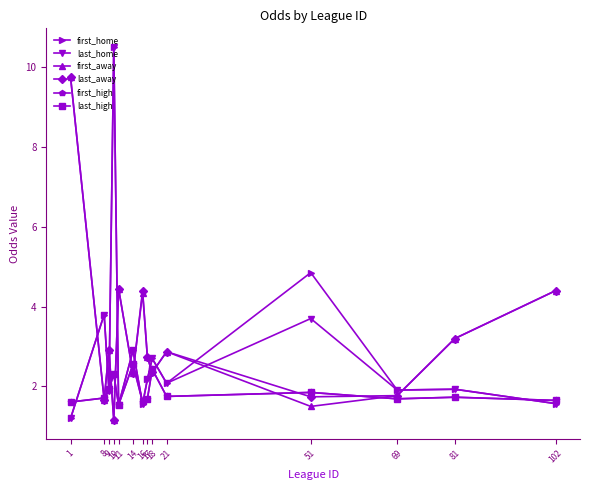

True or false: first_home has more than 2 interior local peaks.

True